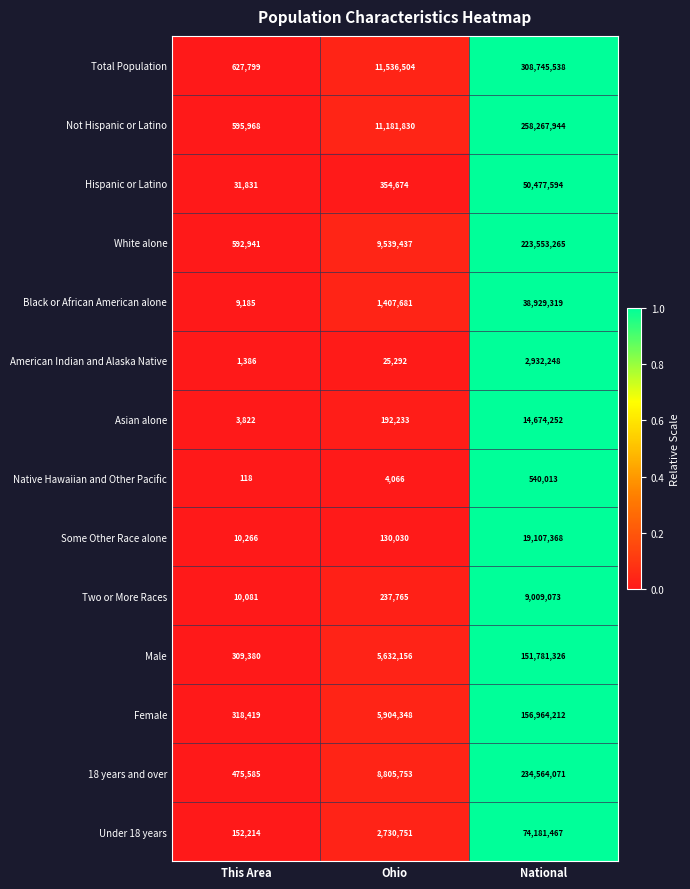

The value of Asian alone at Ohio is 192233. True or false?

True